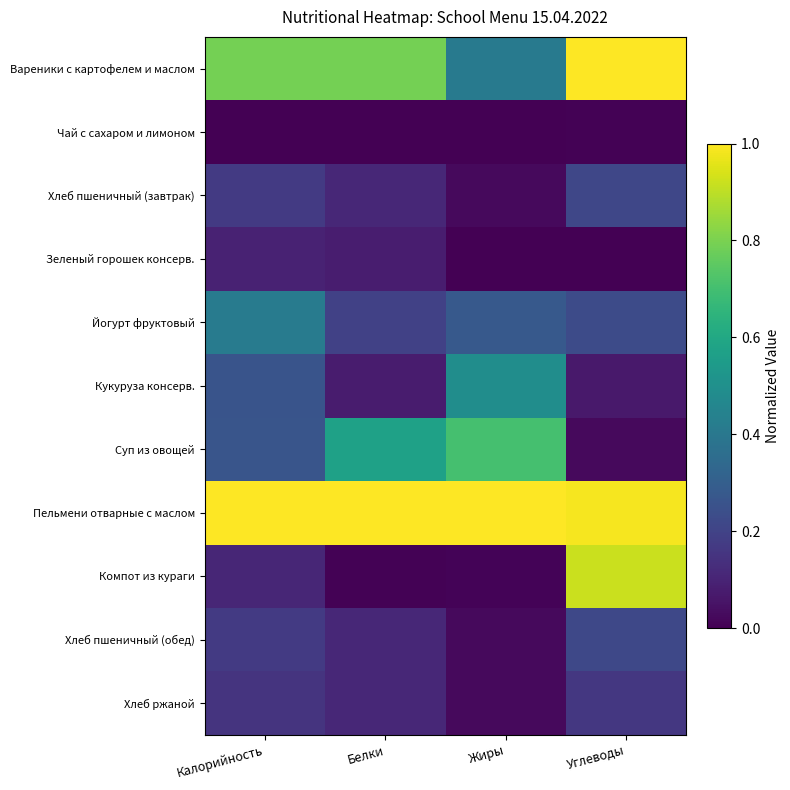

Between Белки and Углеводы, which series saw the biggest shift?

Компот из кураги